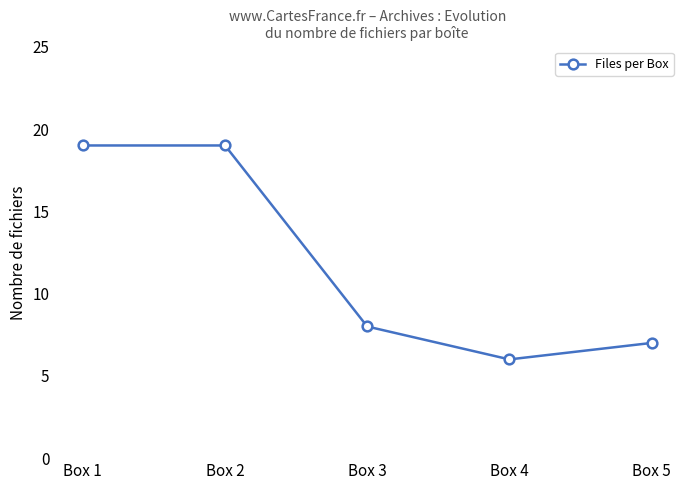

What is the value of the 1st point from the left?

19